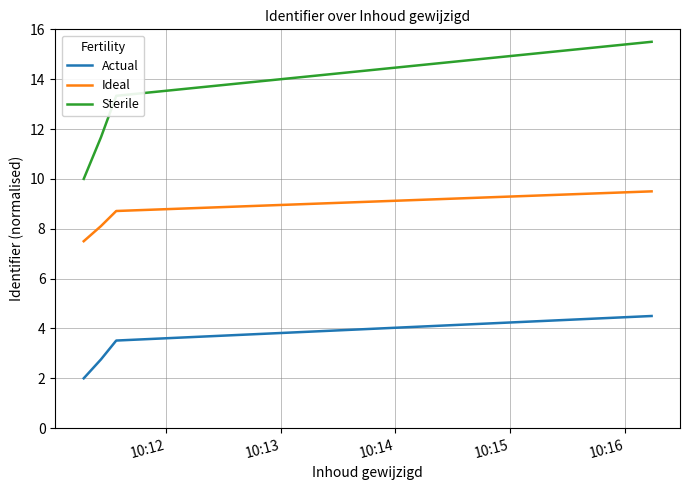

Which series has the largest total across all categories?

Sterile